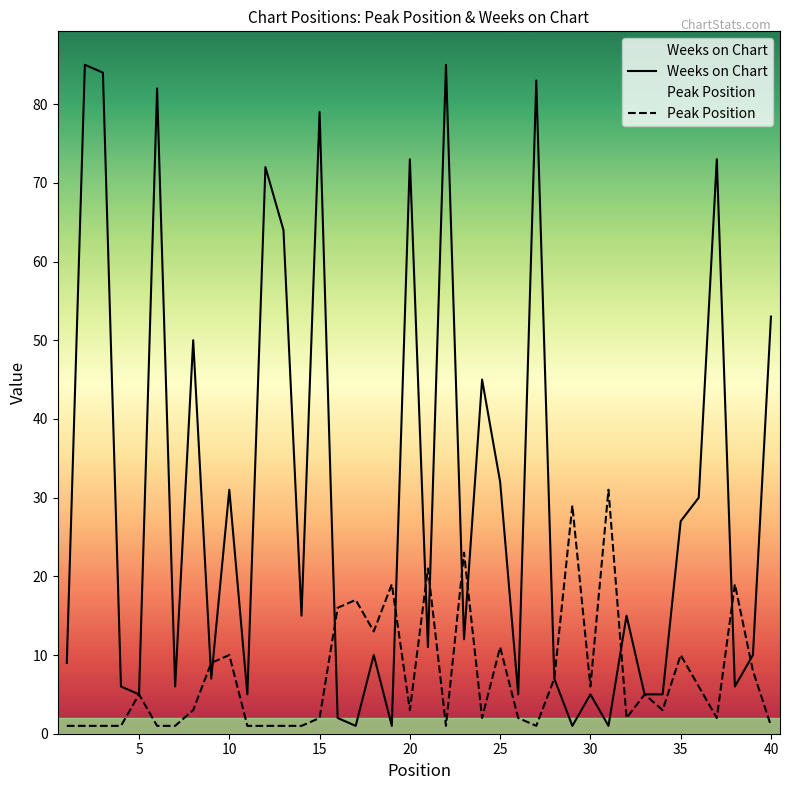

What is the smallest value displayed?

1